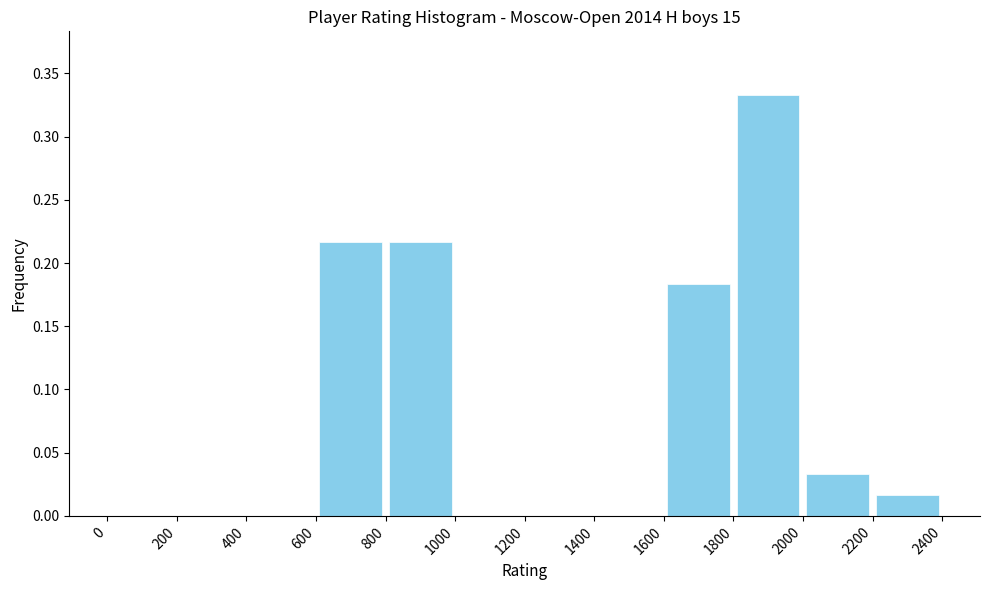

Reading left to right, list every bar in this chart as the range it spans on the x-axis followed by its height. The values are not printed on the chart, so give them approximately, as read against the axis.

0 to 200: 0
200 to 400: 0
400 to 600: 0
600 to 800: 0.215
800 to 1000: 0.215
1000 to 1200: 0
1200 to 1400: 0
1400 to 1600: 0
1600 to 1800: 0.185
1800 to 2000: 0.335
2000 to 2200: 0.035
2200 to 2400: 0.015